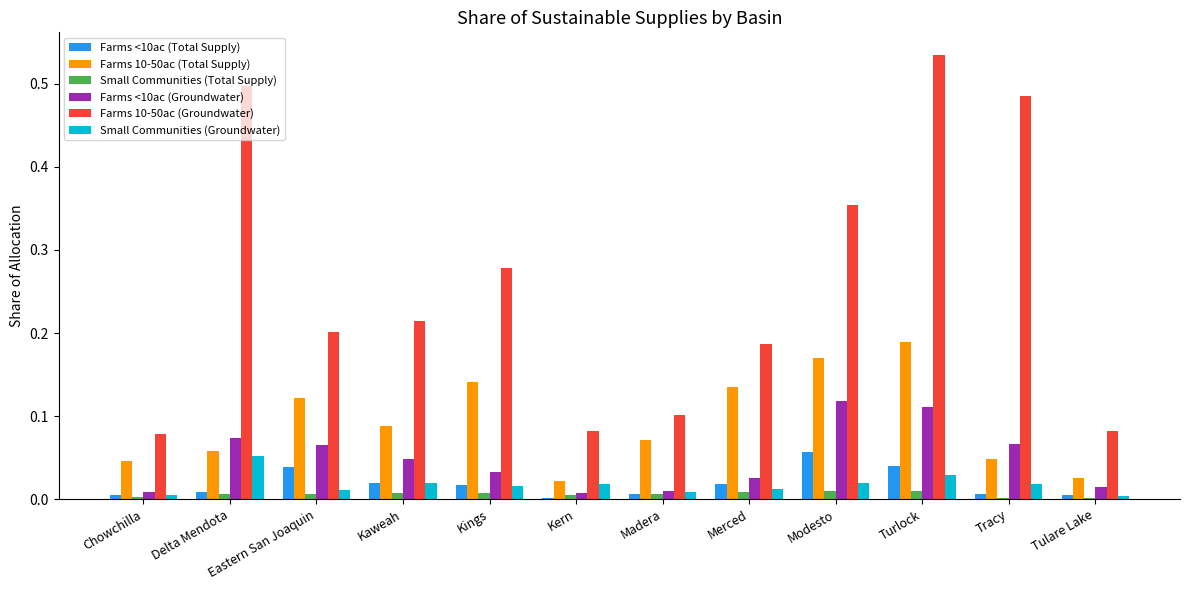

Which label corresponds to the largest value in the chart?

Turlock